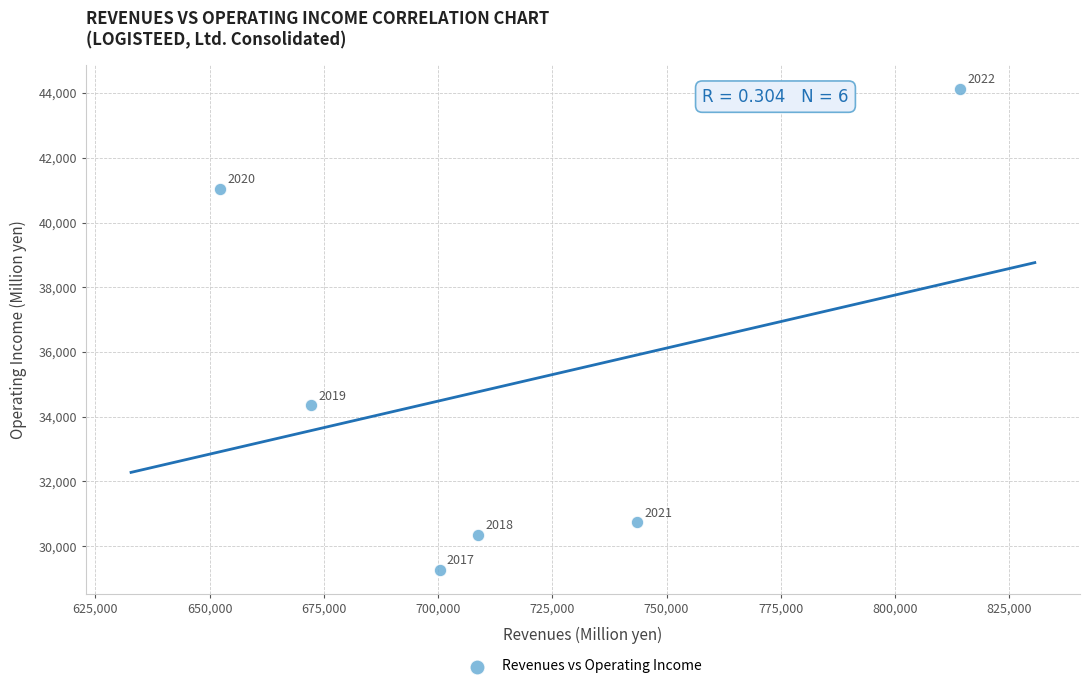

What is the average Y value?

34983